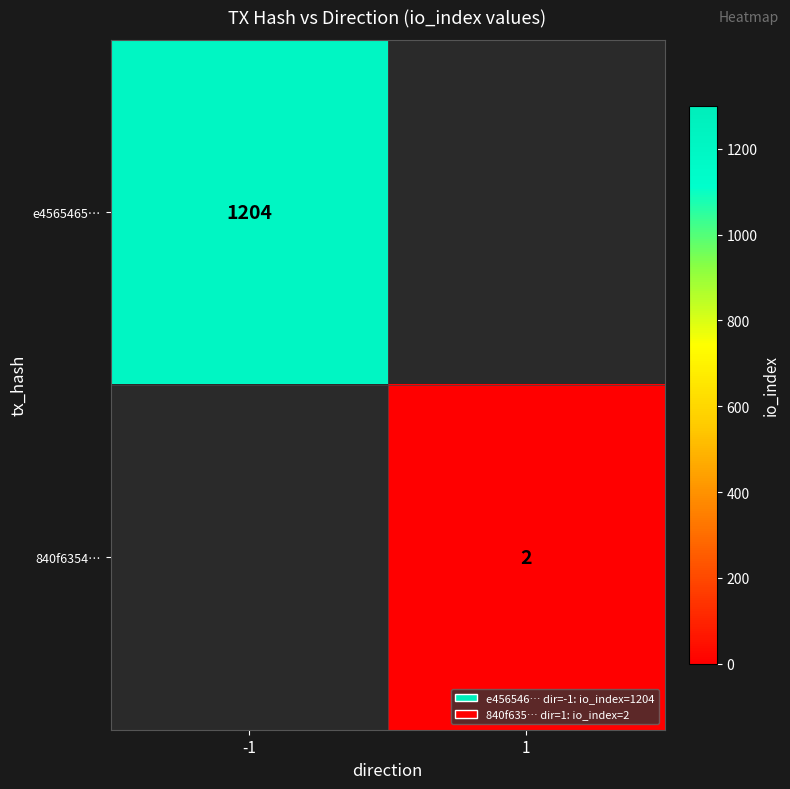

Is the value of e4565465… at -1 greater than the value of 840f6354… at 1?

Yes